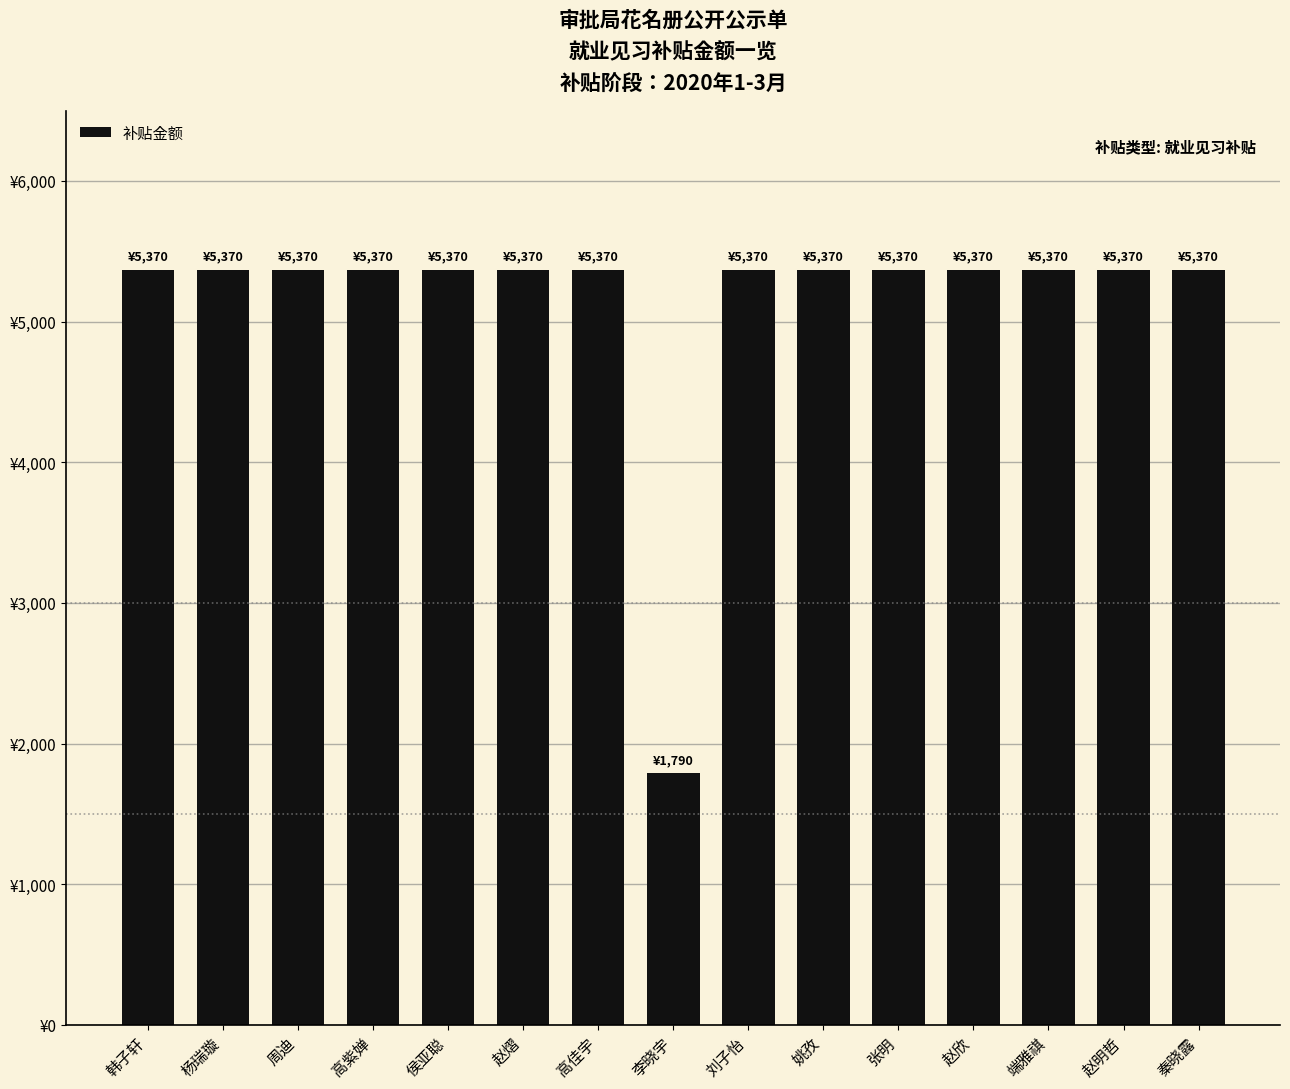

What is the greatest value displayed?

5370